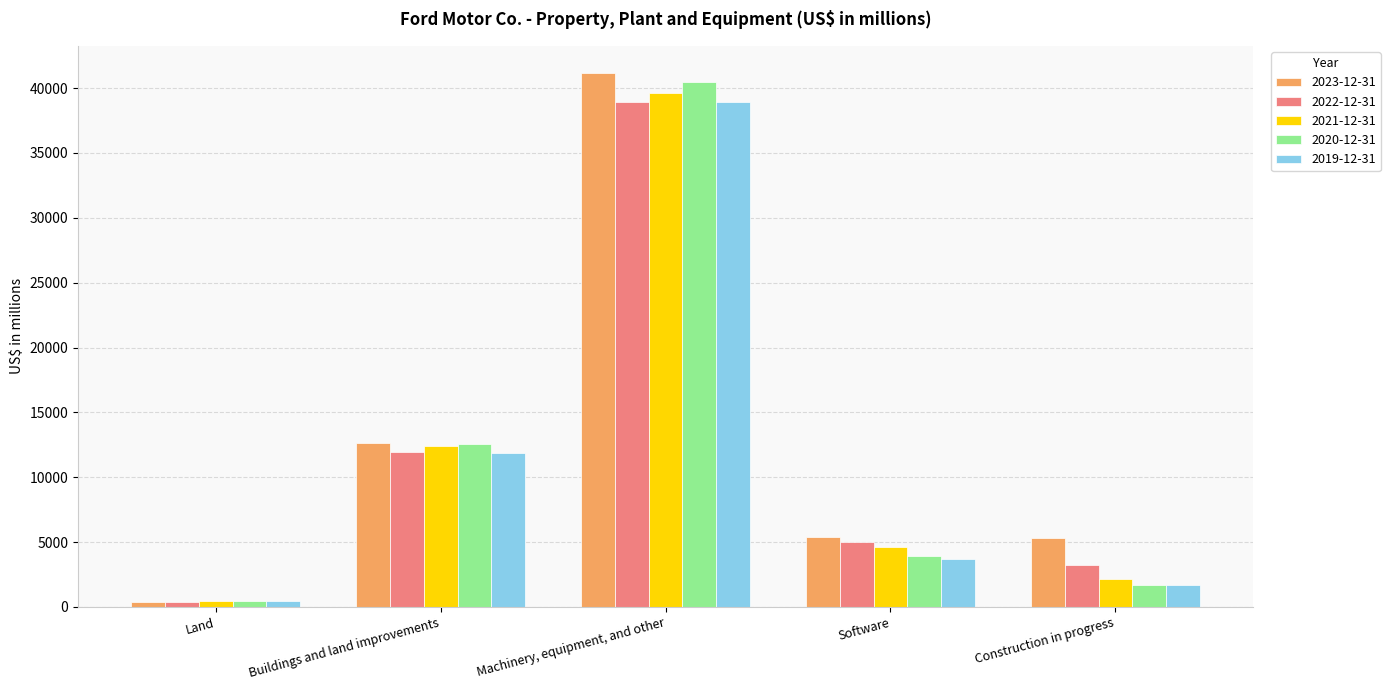

The value of 2023-12-31 at Machinery, equipment, and other is 64808. True or false?

False